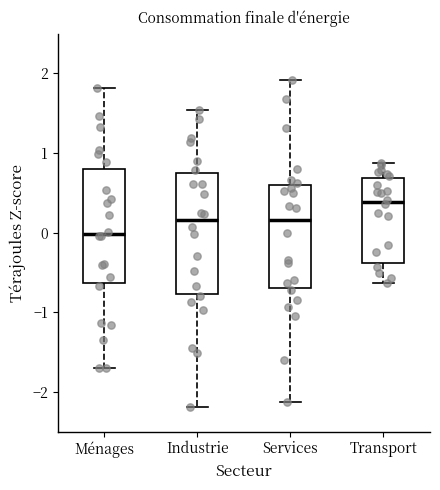

Reading left to right, read every box against the y-axis: the position of its median line, the range the box covers, and the ends of its whiskers. The values are not printed on the chart, so give them approximately, as read against the axis.

Ménages: median 0.0, box -0.6 to 0.8, whiskers -1.7 to 1.8
Industrie: median 0.2, box -0.8 to 0.7, whiskers -2.2 to 1.5
Services: median 0.2, box -0.7 to 0.6, whiskers -2.1 to 1.9
Transport: median 0.4, box -0.4 to 0.7, whiskers -0.6 to 0.9